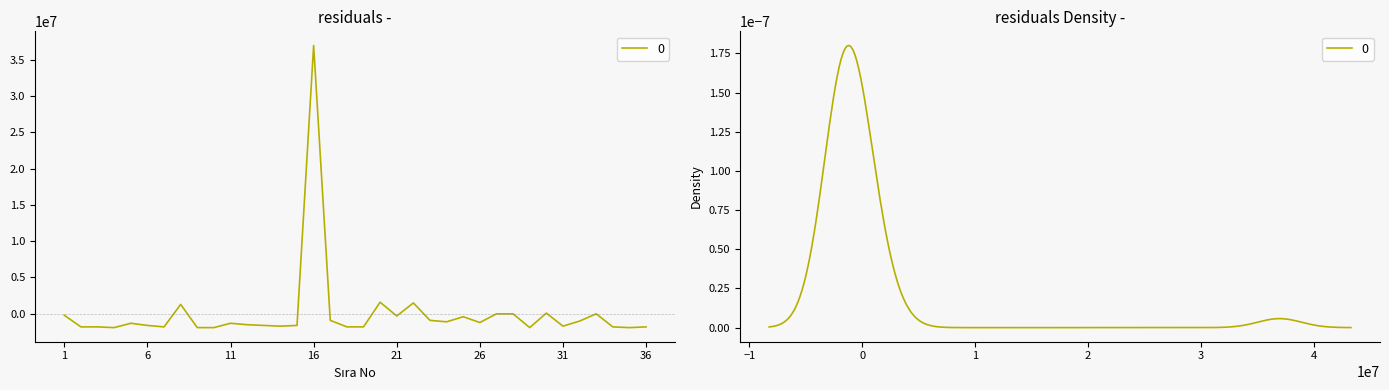

Between 27 and 8, which is larger?

8